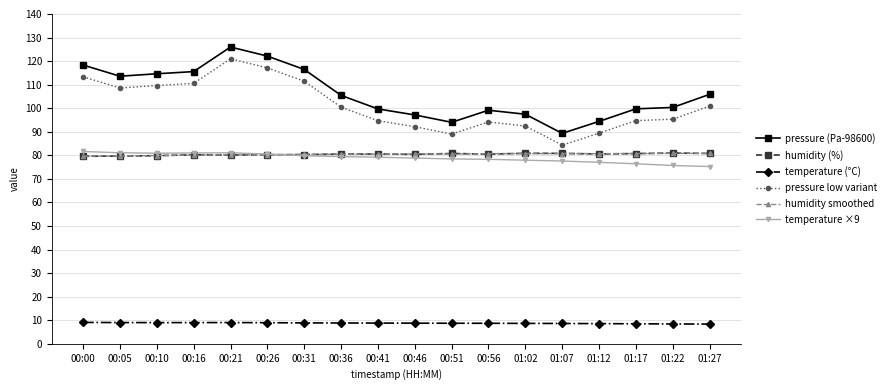

How many values in the pressure low variant series exceed 100?

9